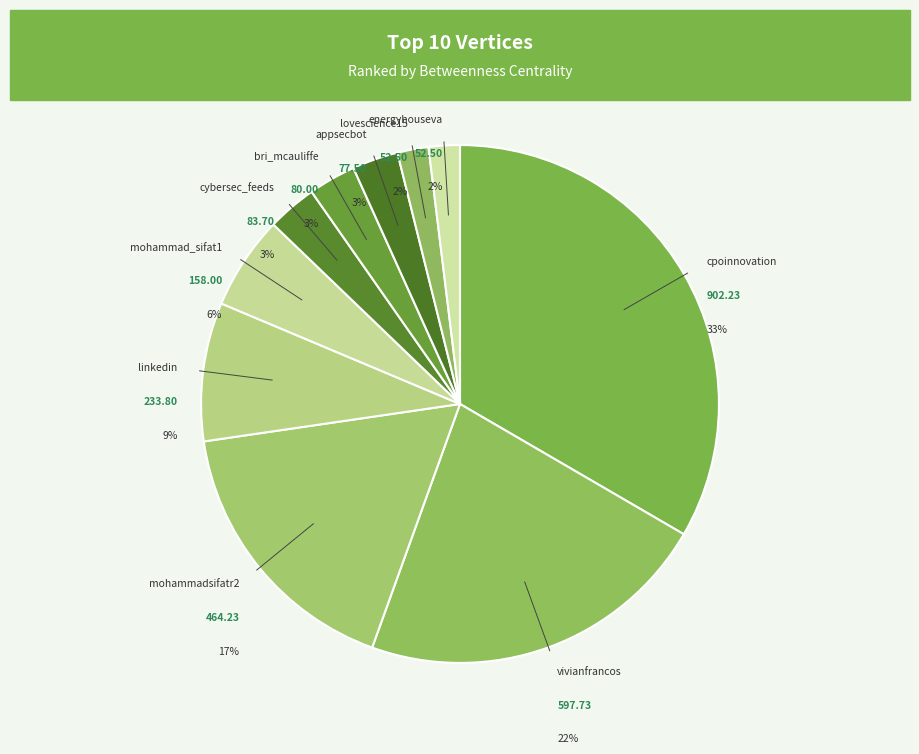

Between lovescience15 and mohammadsifatr2, which is larger?

mohammadsifatr2